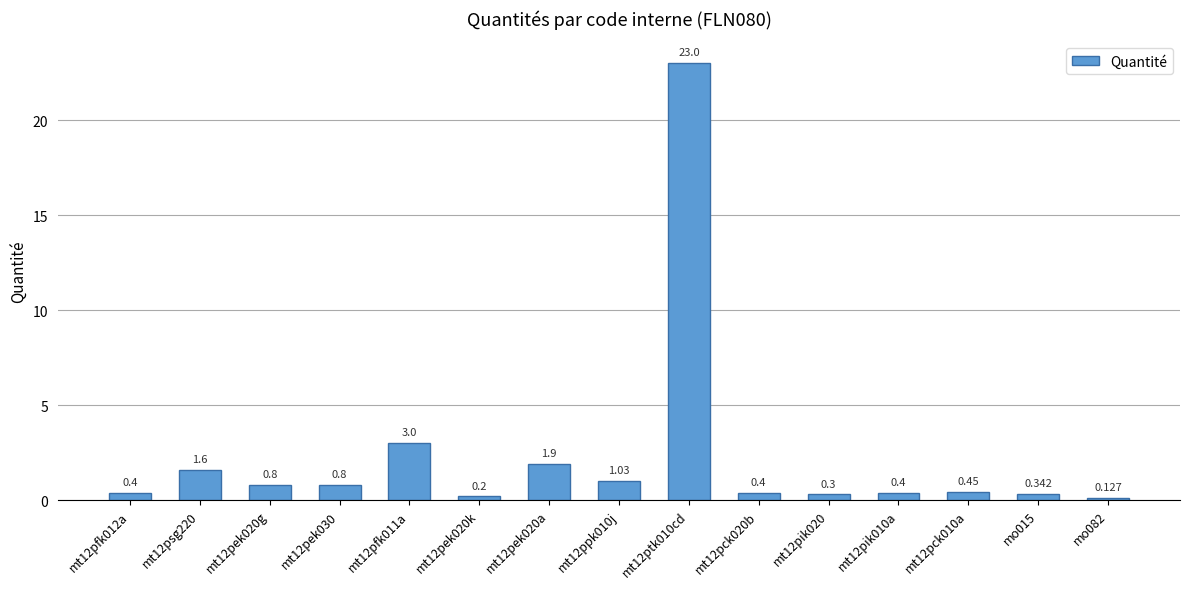

How many series are shown in this chart?

1